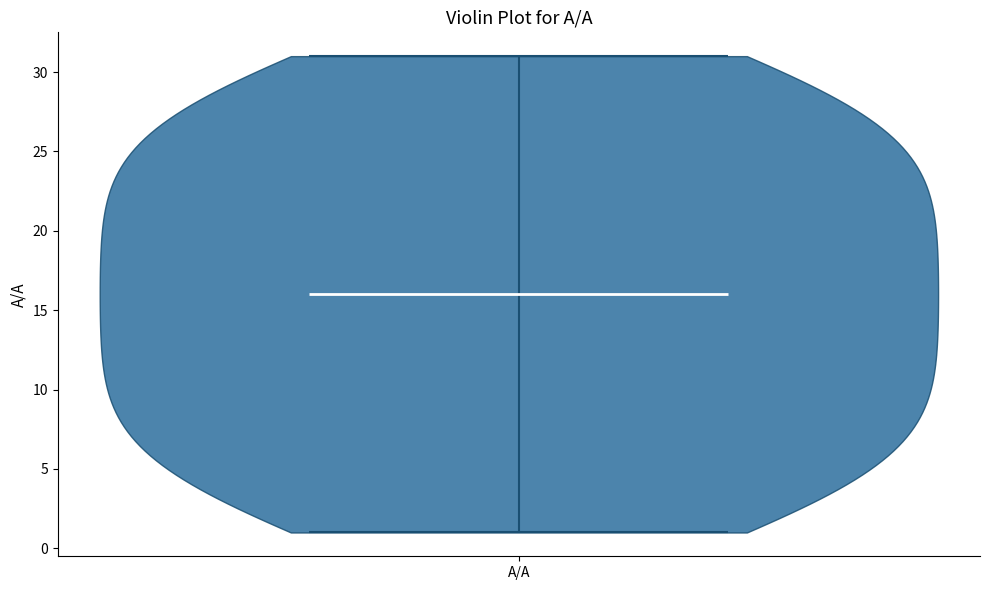

Read this violin plot against the y-axis: where its median line is, and the lowest and highest points the violin reaches. The values are not printed on the chart, so give them approximately, as read against the axis.

median line 16, lowest point 1, highest point 31